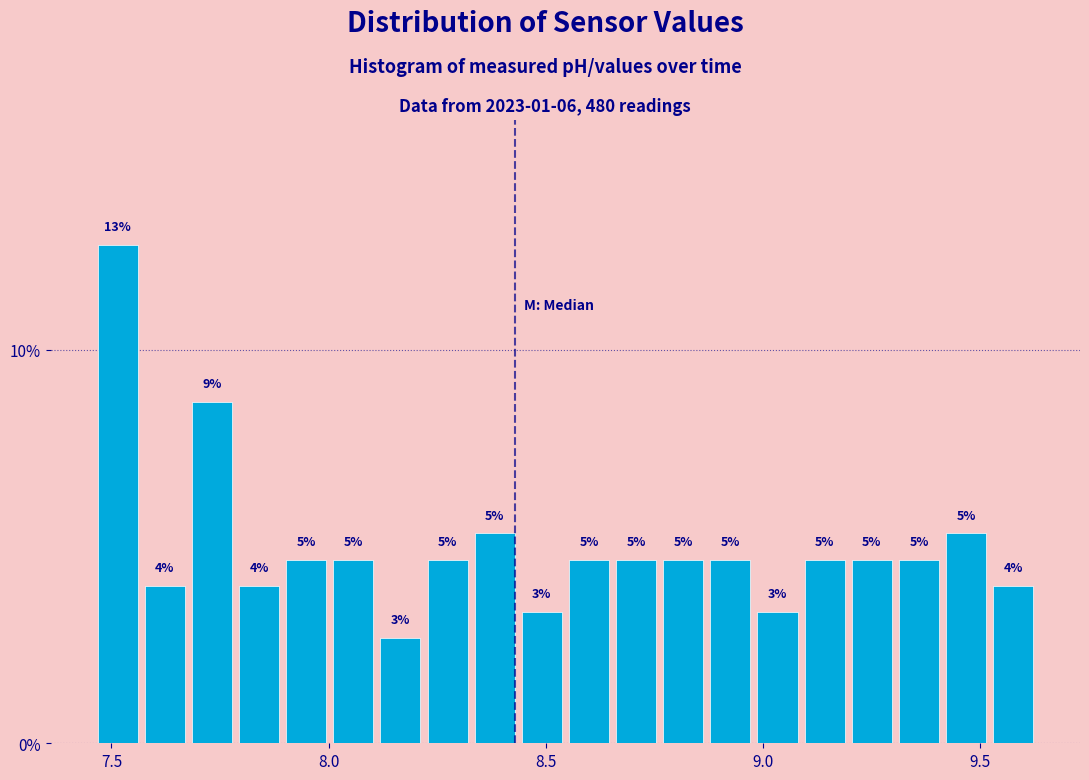

Read against the x-axis, roughly where is the centre of the tallest bar?

7.50